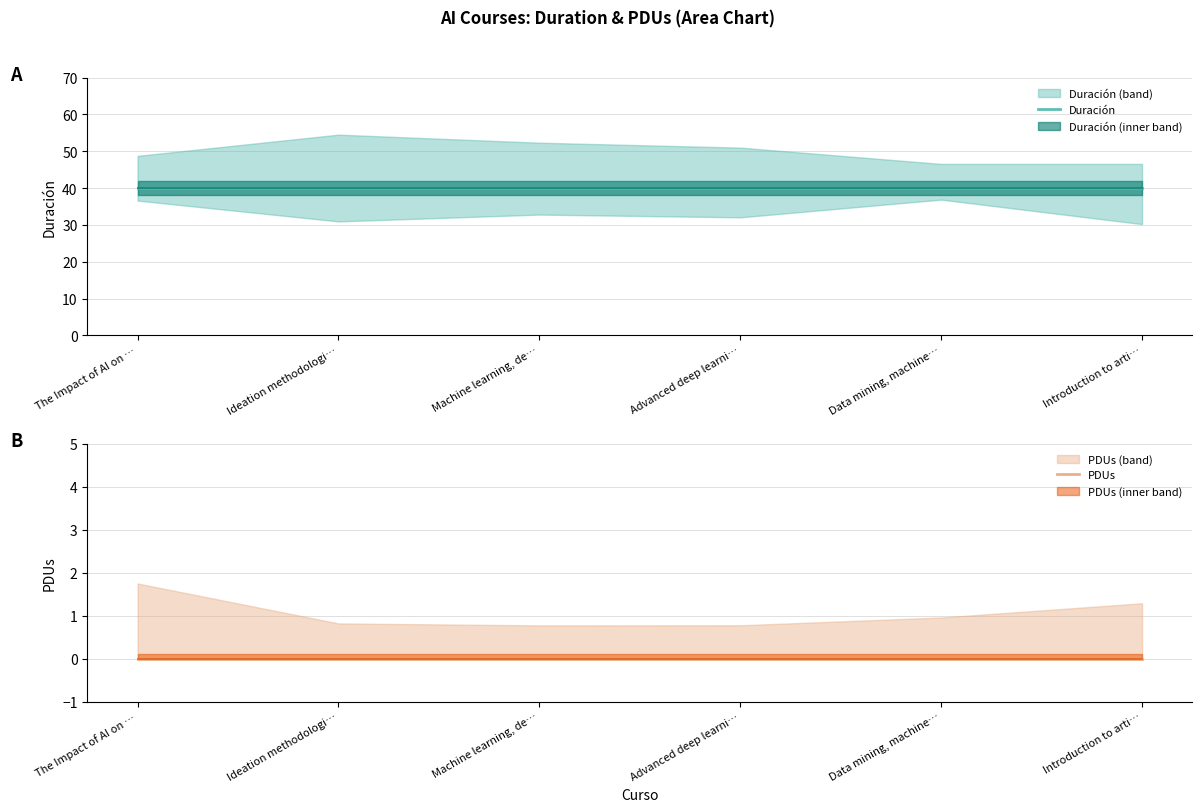

Which category has the lowest value across all series?

The Impact of AI on …